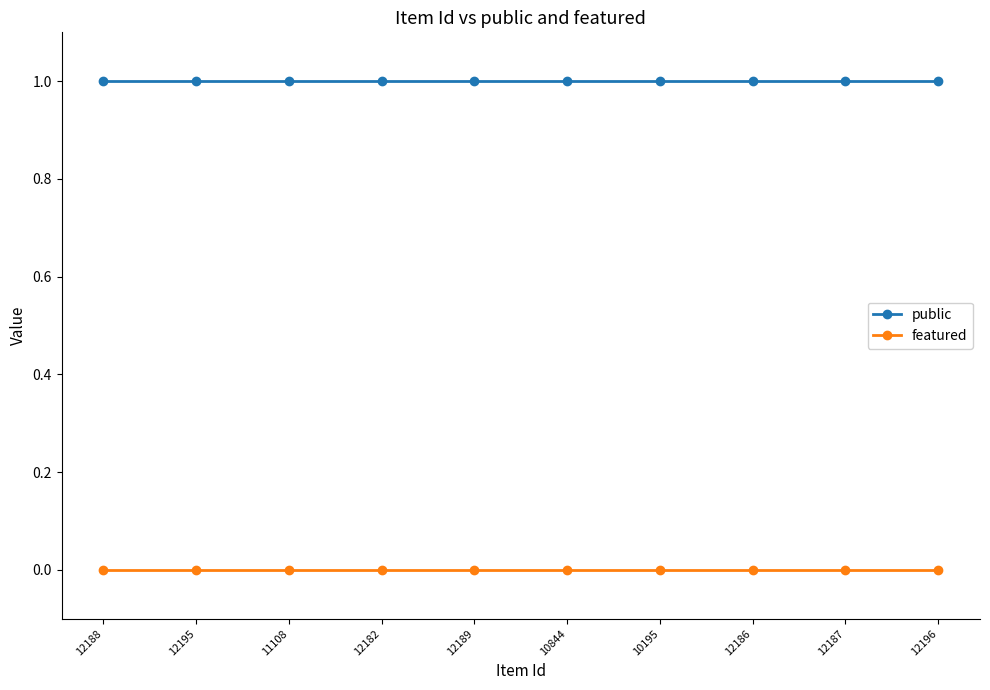

What position from the left is 12187?

9